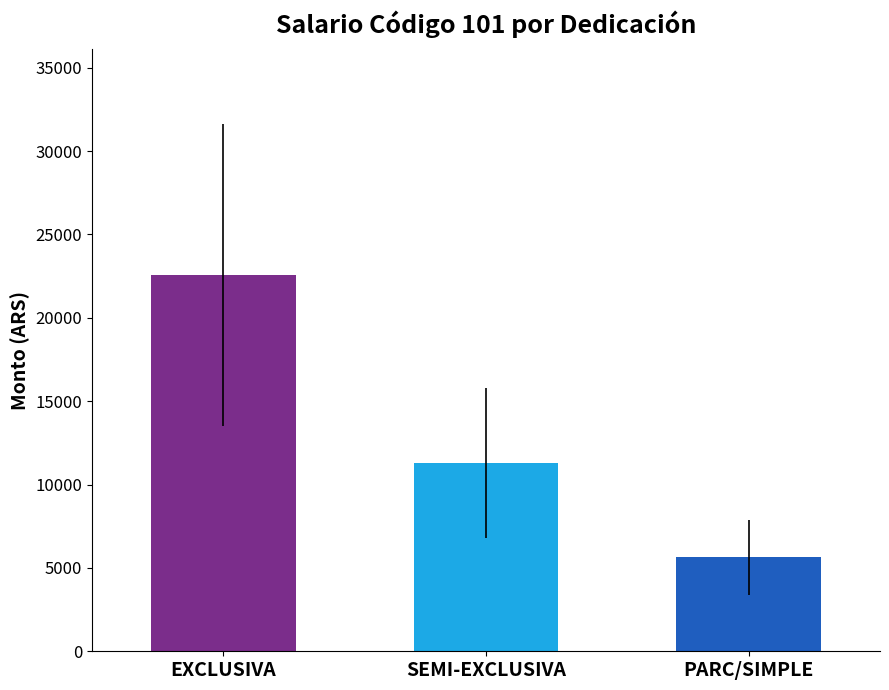

Between 12 and 0, which is larger?

12